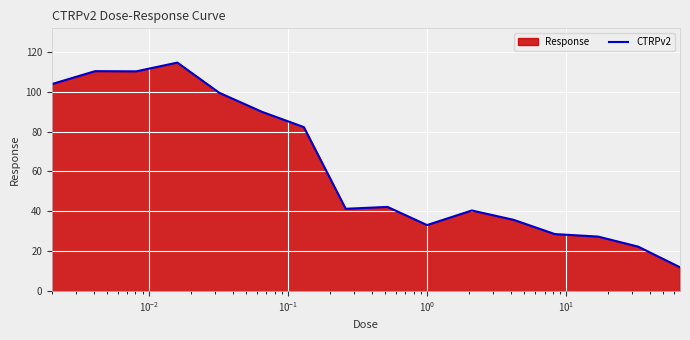

What is the minimum value shown in the chart?

11.9